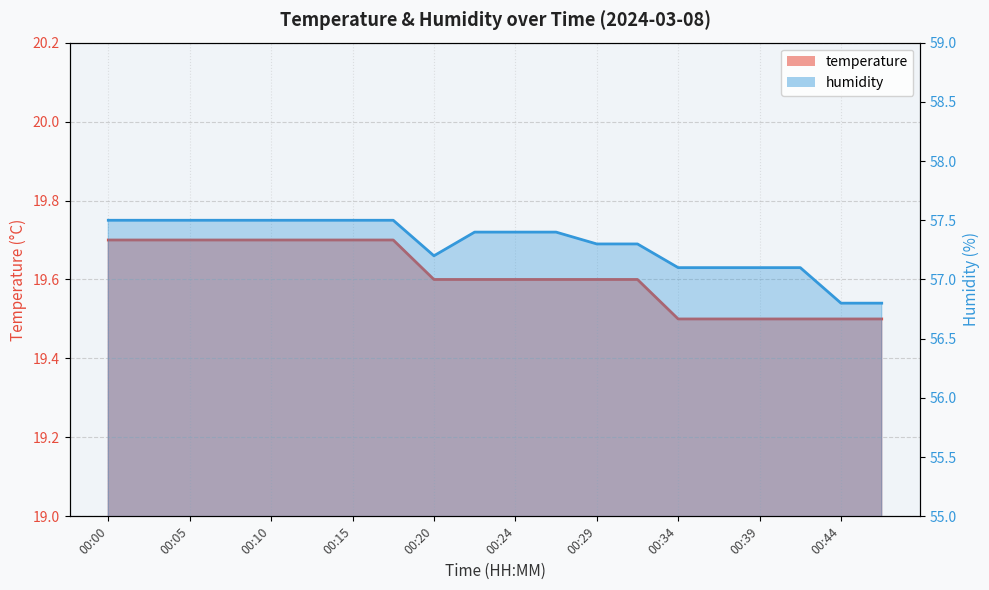

True or false: humidity and temperature cross at least once.

False